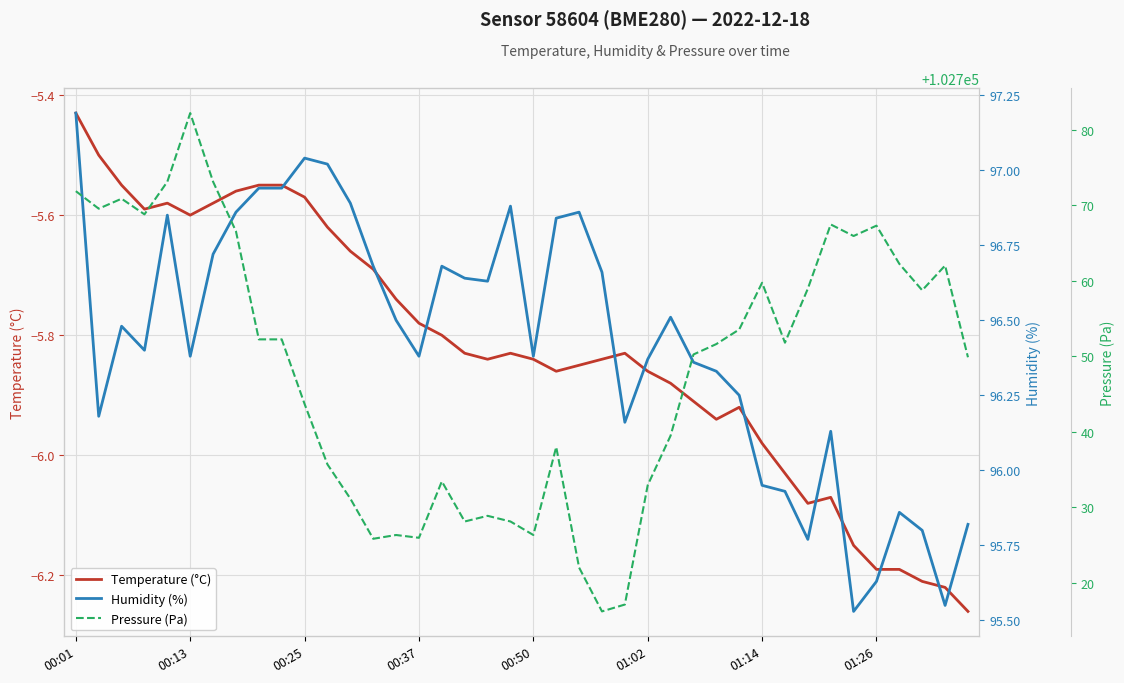

Reading right to left, transcribe all the data shown in this chart.

Temperature (°C): -6.3	-6.2	-6.2	-6.2	-6.2	-6.2	-6.1	-6.1	-6.0	-6.0	-5.9	-5.9	-5.9	-5.9	-5.9	-5.8	-5.8	-5.8	-5.9	-5.8	-5.8	-5.8	-5.8	-5.8	-5.8	-5.7	-5.7	-5.7	-5.6	-5.6	-5.5	-5.5	-5.6	-5.6	-5.6	-5.6	-5.6	-5.5	-5.5	-5.4
Humidity (%): 95.8	95.5	95.8	95.9	95.6	95.5	96.1	95.8	95.9	96.0	96.2	96.3	96.4	96.5	96.4	96.2	96.7	96.9	96.8	96.4	96.9	96.6	96.6	96.7	96.4	96.5	96.7	96.9	97.0	97.0	96.9	96.9	96.9	96.7	96.4	96.8	96.4	96.5	96.2	97.2
Pressure (Pa): 102749.9	102762.0	102758.8	102762.2	102767.3	102765.9	102767.5	102759.0	102751.8	102759.8	102753.6	102751.6	102750.2	102739.5	102732.9	102717.1	102716.2	102722.0	102738.0	102726.3	102728.1	102728.9	102728.1	102733.4	102726.0	102726.3	102725.8	102731.2	102735.7	102743.7	102752.2	102752.2	102766.6	102773.1	102782.2	102773.1	102768.8	102770.9	102769.6	102771.9